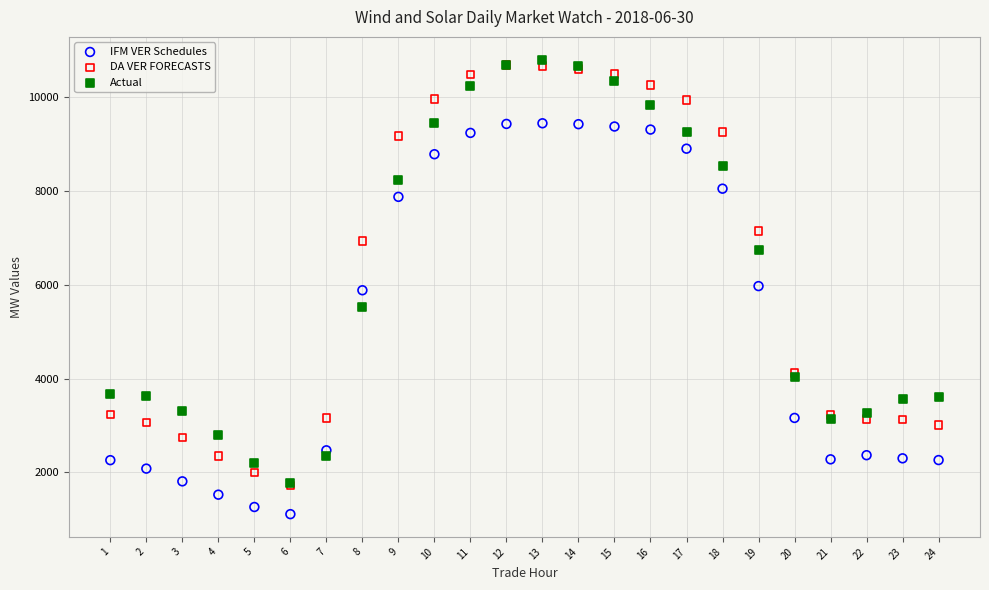

In the IFM VER Schedules series, what Y value is closest to 5277?

5883.8